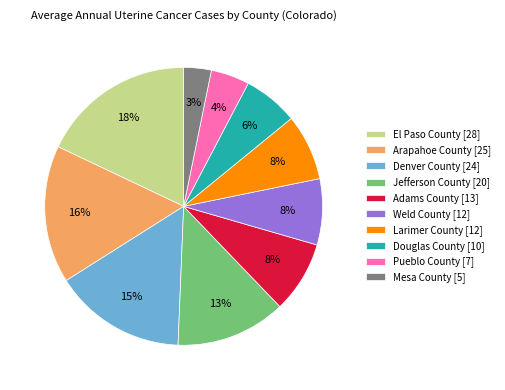

What is the ratio of the value at Arapahoe County [25] to the value at Jefferson County [20]?

1.2